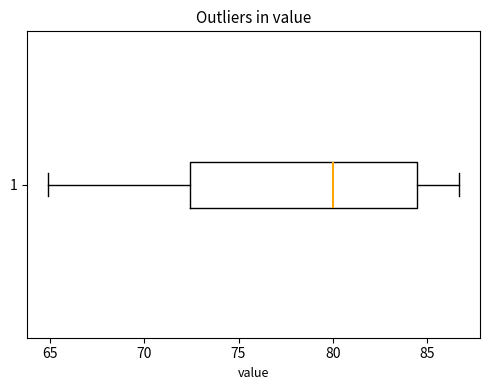

Transcribe this box plot: give where the median line is, the range the box spans, and where the two whiskers end, as read against the x-axis. The values are not printed on the chart, so give them approximately, as read against the axis.

median 80.0, box 72.5 to 84.5, whiskers 65.0 to 86.5